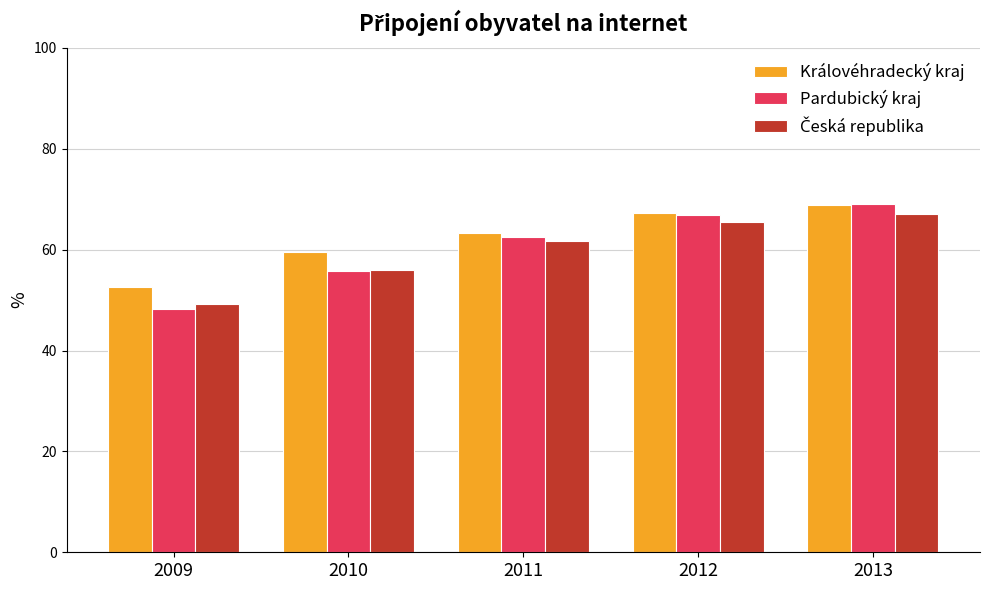

What is the sum of the Královéhradecký kraj values at 2010 and 2009?

112.1